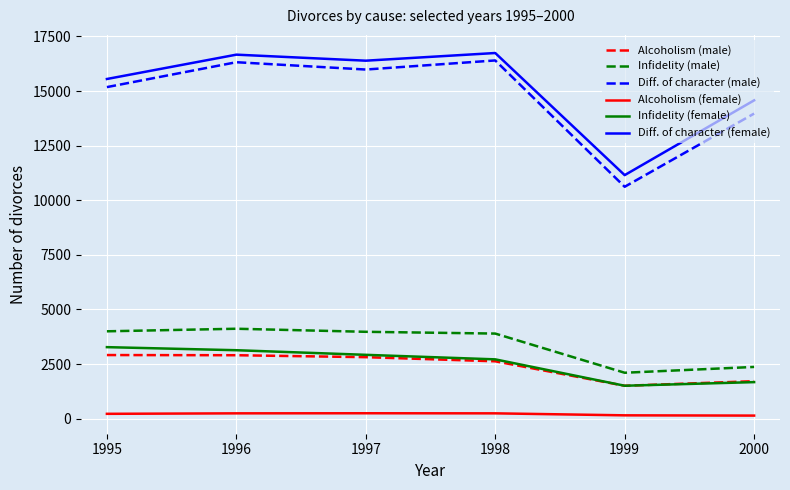

Which series has the largest range (max minus min)?

Diff. of character (male)